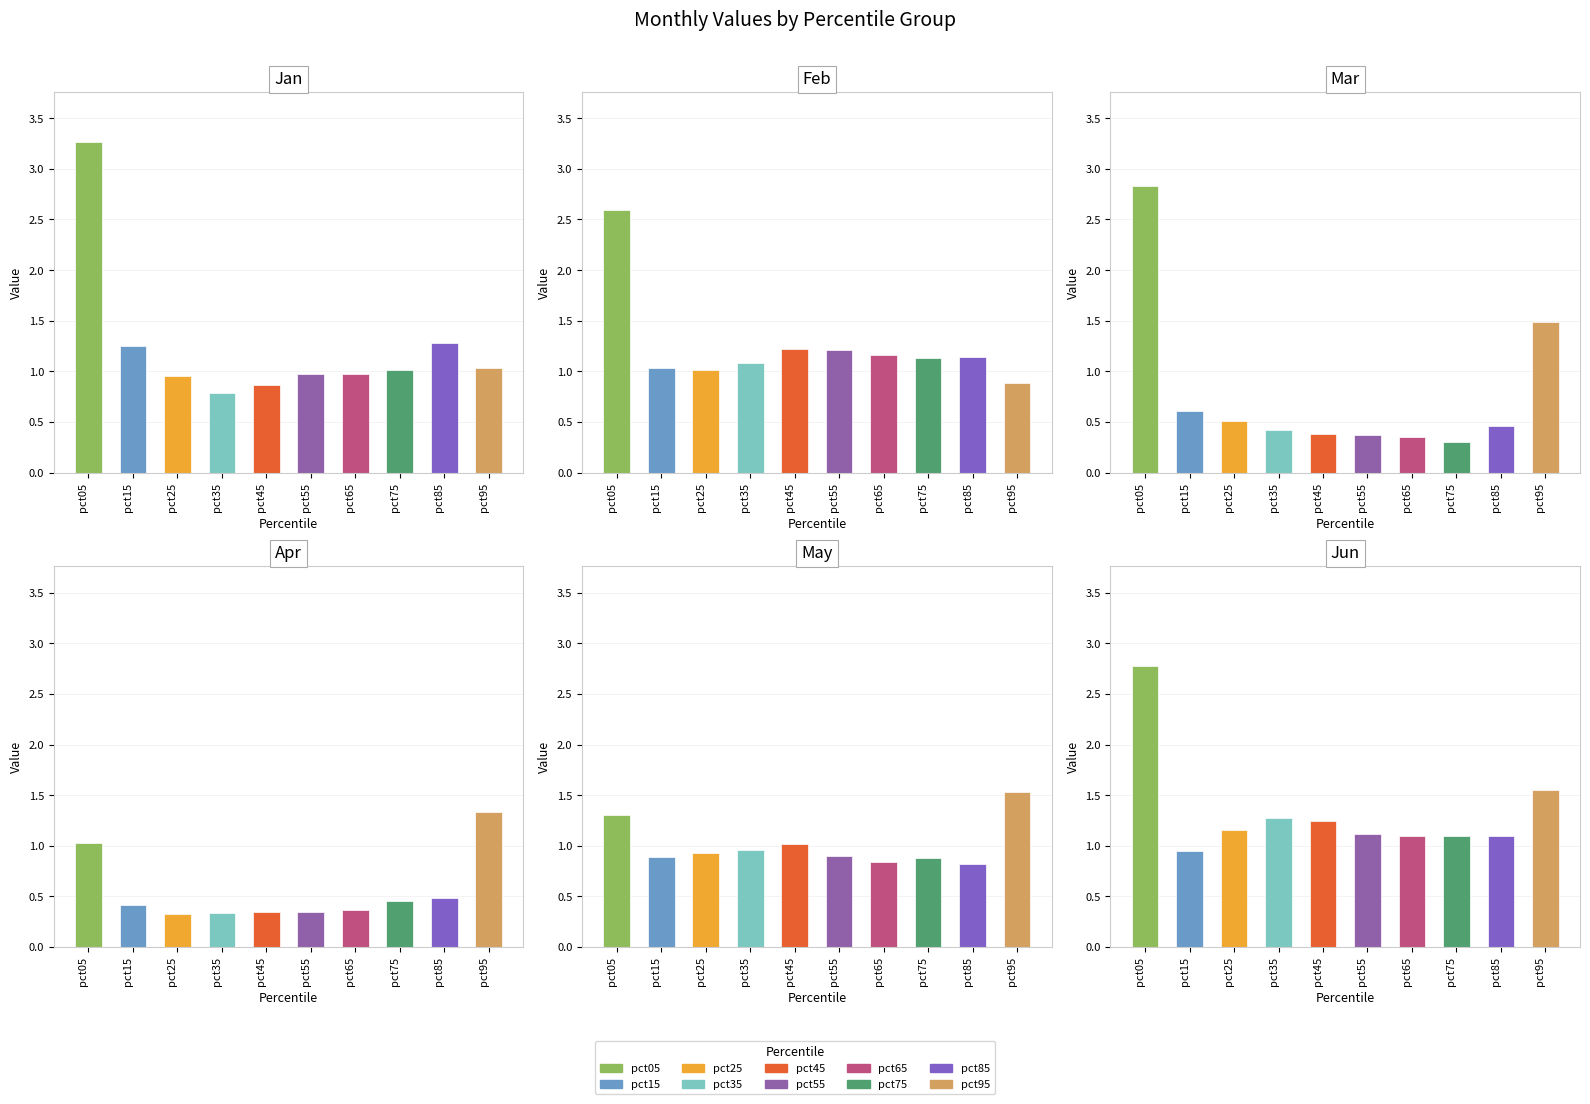

What is the difference between the maximum and minimum values in the Feb series?

1.7